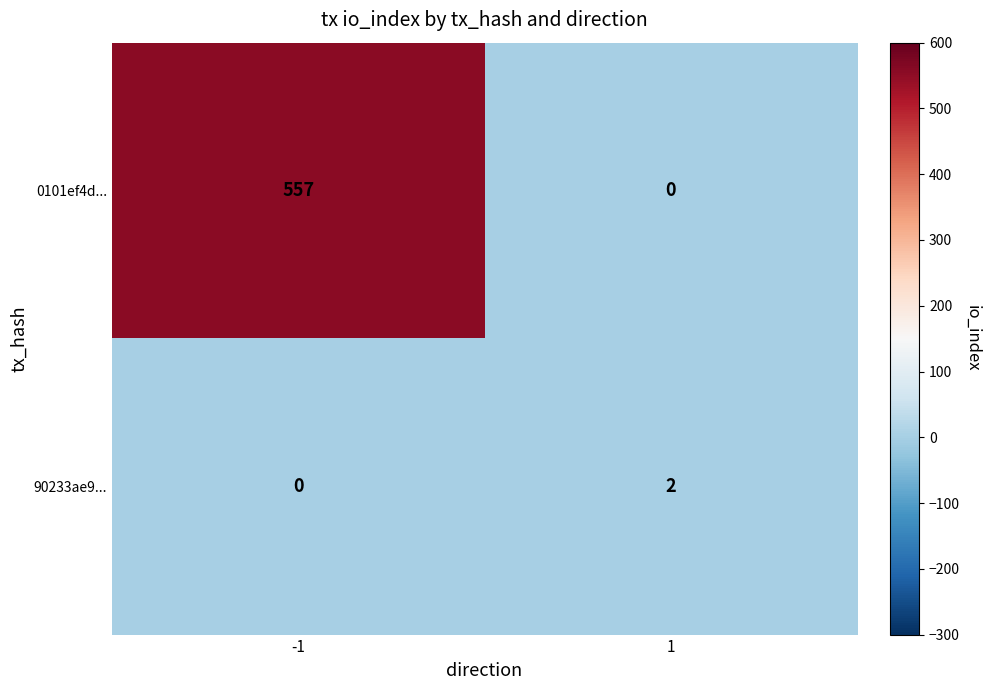

Which series changed the most between -1 and 1?

0101ef4d...